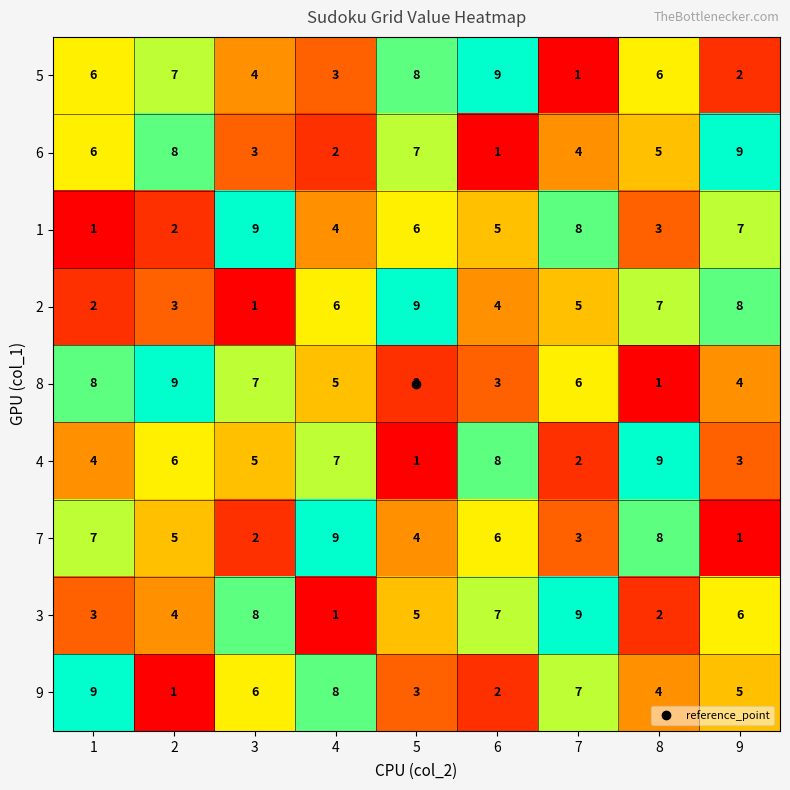

What is the total value across all series at 2?

45